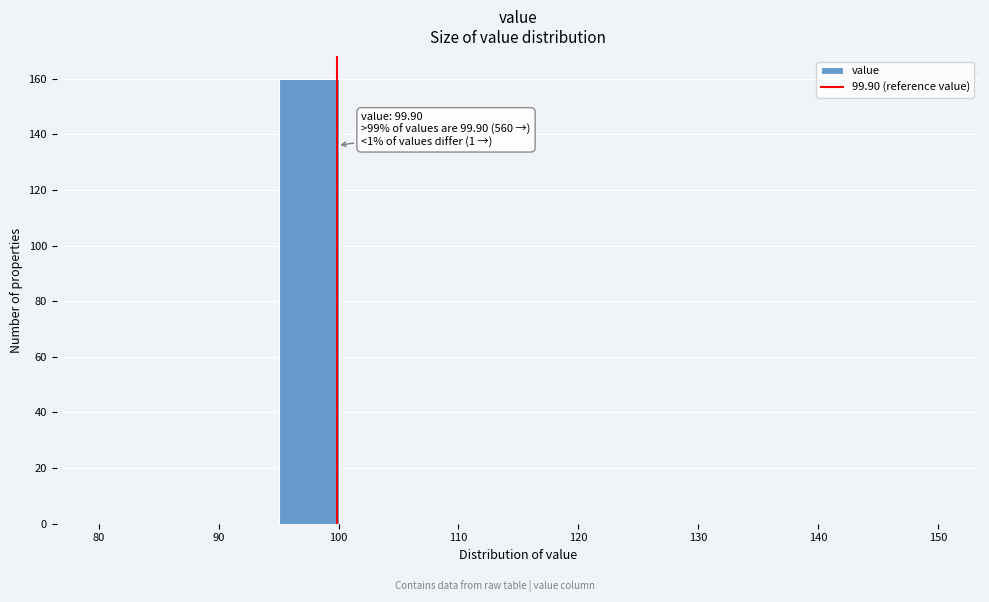

Which range on the x-axis has the tallest bar?

95 to 100